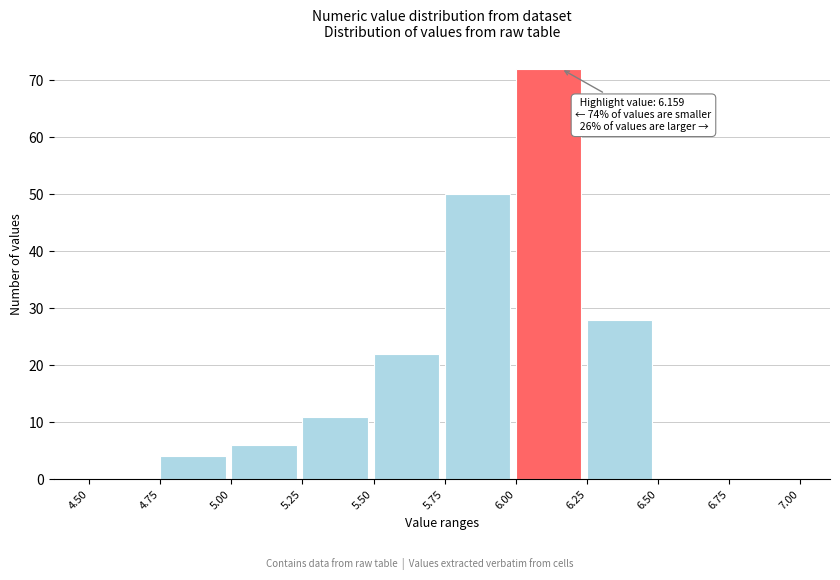

Over which range of the x-axis is the bar tallest?

6.00 to 6.25